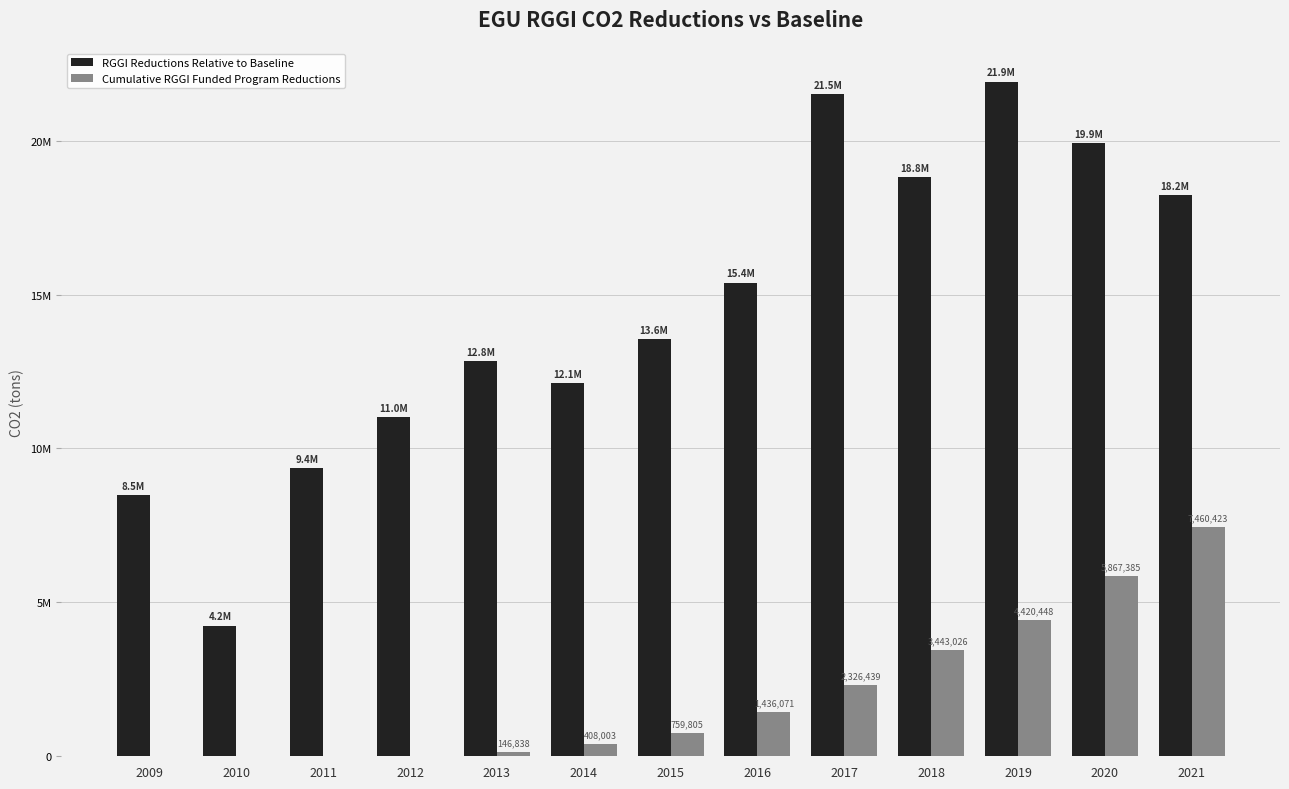

The Cumulative RGGI Funded Program Reductions series shows 2171948.3 at 2021. True or false?

False